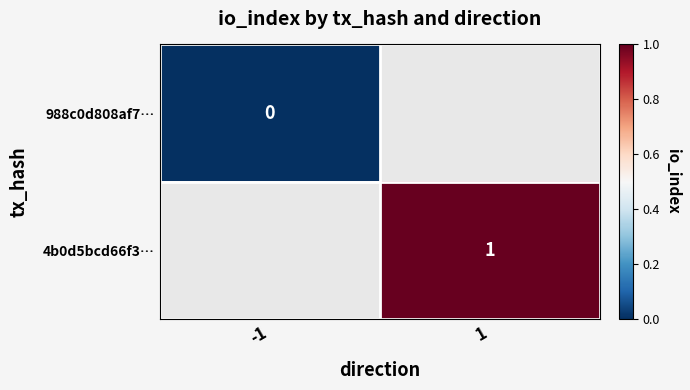

List the series in order of their overall mean, lowest first.

988c0d808af7…, 4b0d5bcd66f3…